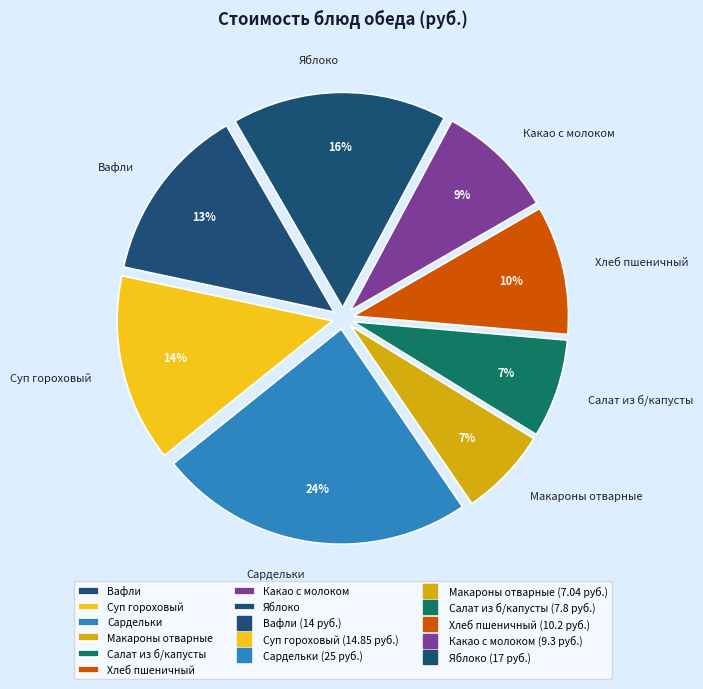

To the nearest percent, what portion does Яблоко represent?

16%